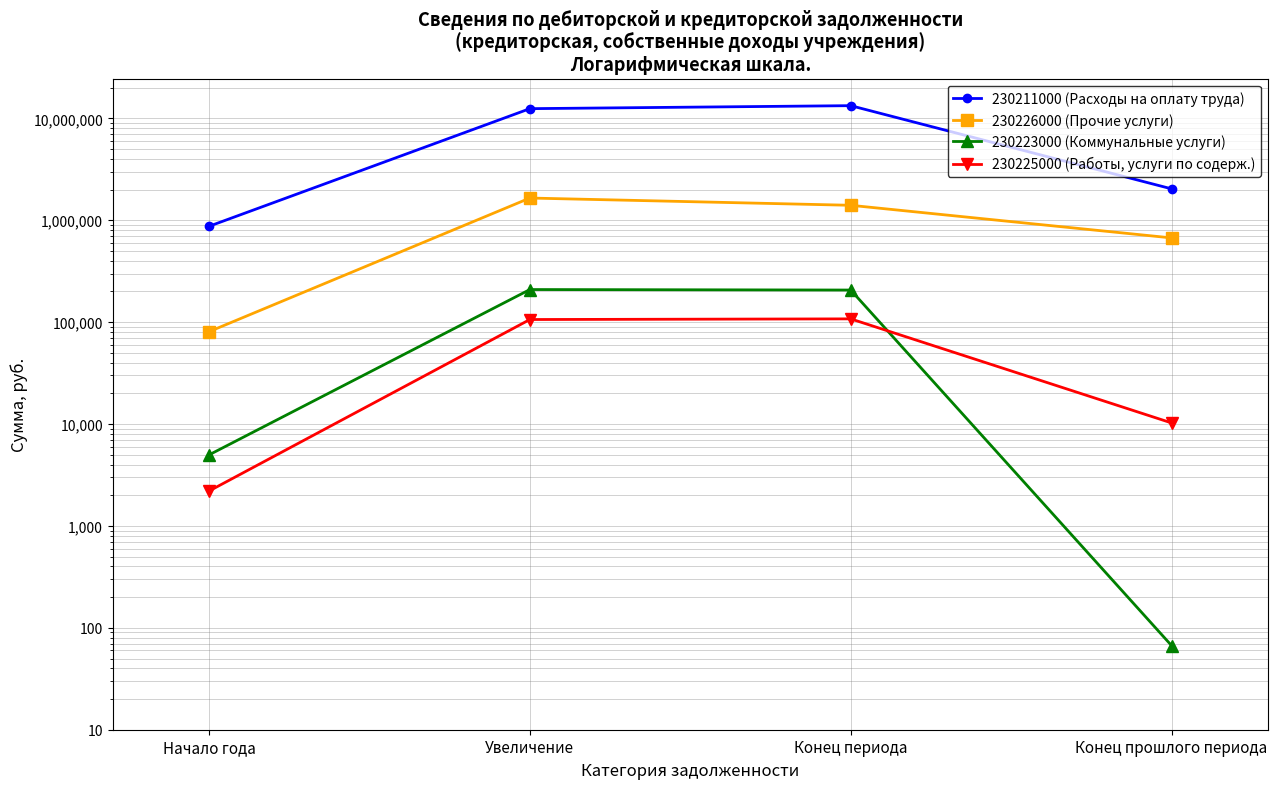

Is the value of 230226000 (Прочие услуги) at Начало года greater than the value of 230225000 (Работы, услуги по содерж.) at Конец периода?

No